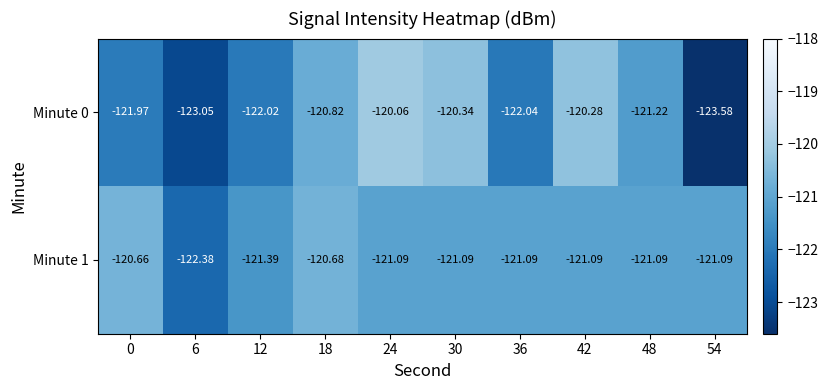

Which series has the widest spread of values?

Minute 0